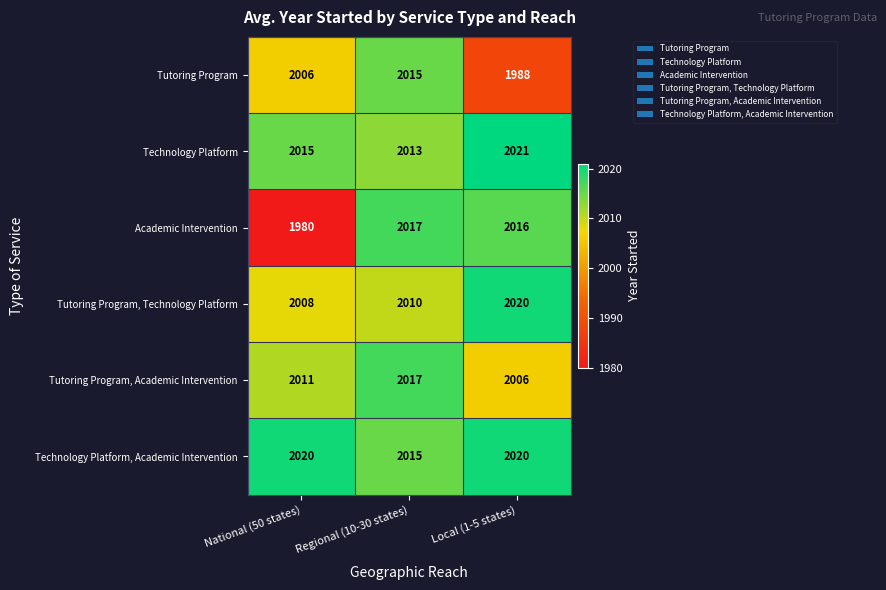

The value of Technology Platform at National (50 states) is 1391. True or false?

False